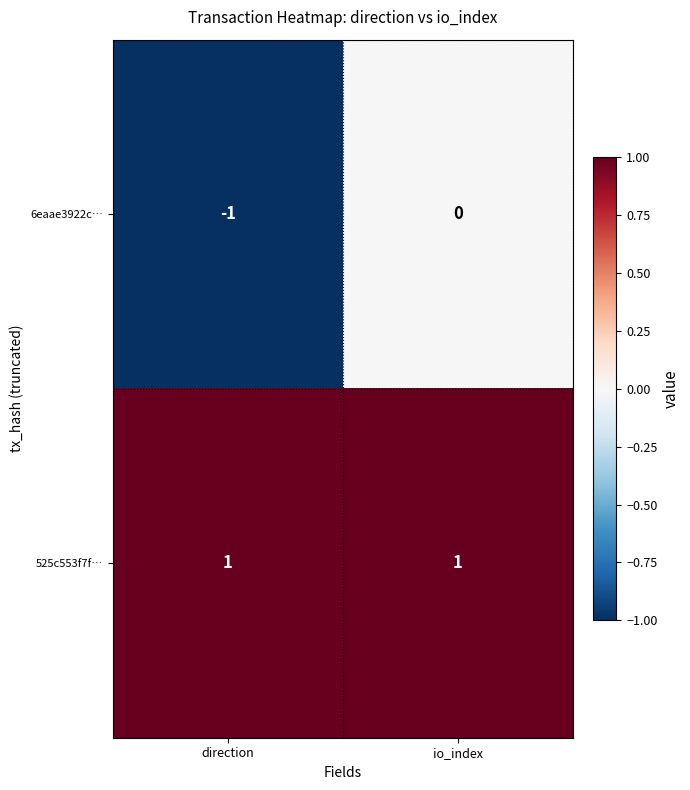

What is the minimum value shown in the chart?

-1